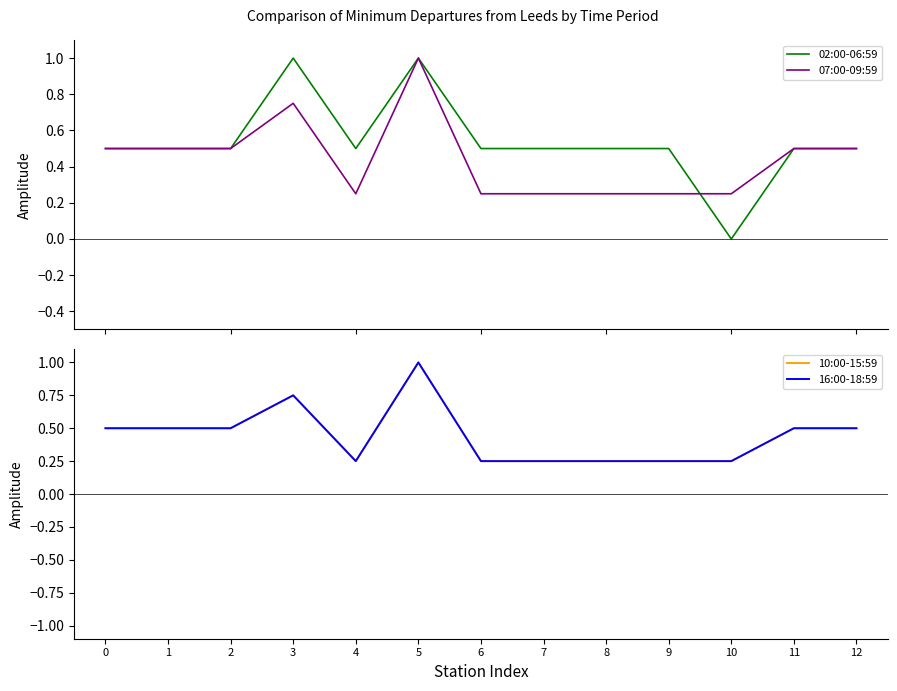

How many 10:00-15:59 values are between 0 and 1?

13